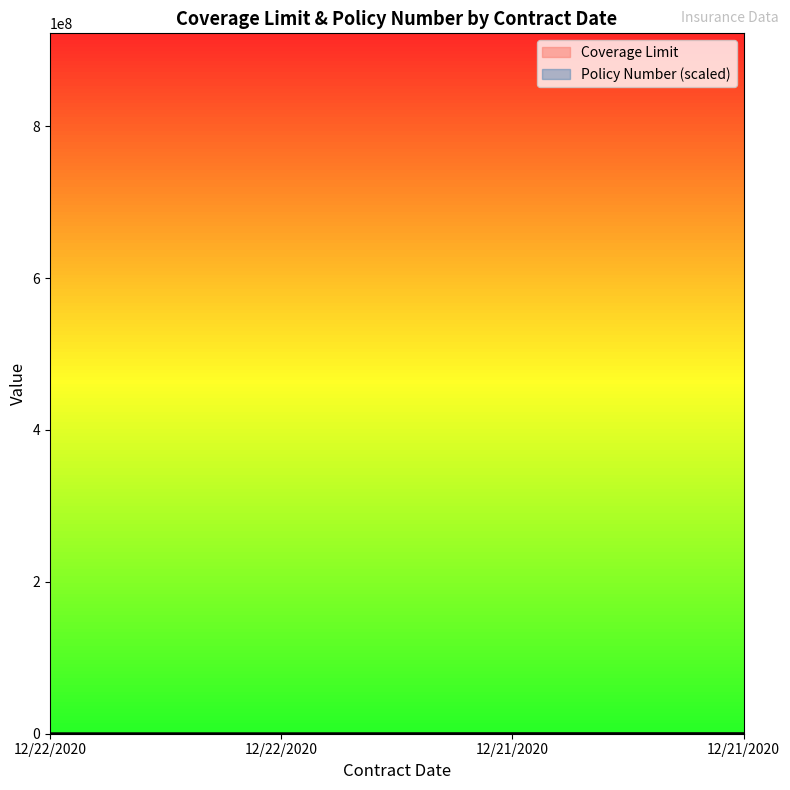

What is the maximum value for Coverage Limit?

200000.0